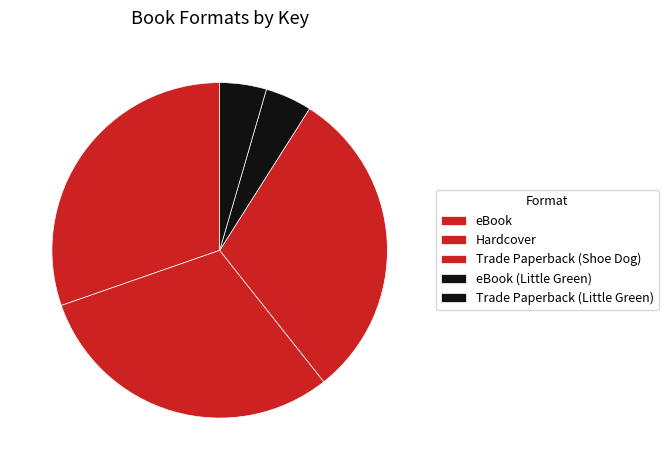

How many segments does this pie chart have?

5